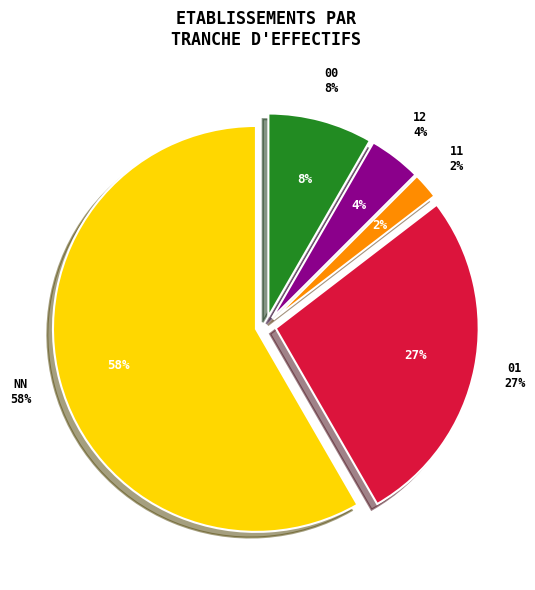

Does any single category account for the majority?

Yes